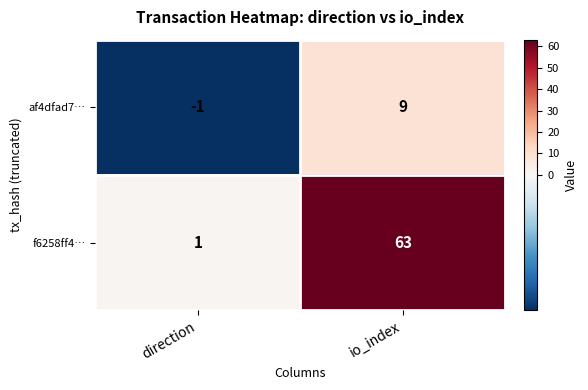

Reading right to left, what are all the values shown in this chart?

af4dfad7…: 9	-1
f6258ff4…: 63	1